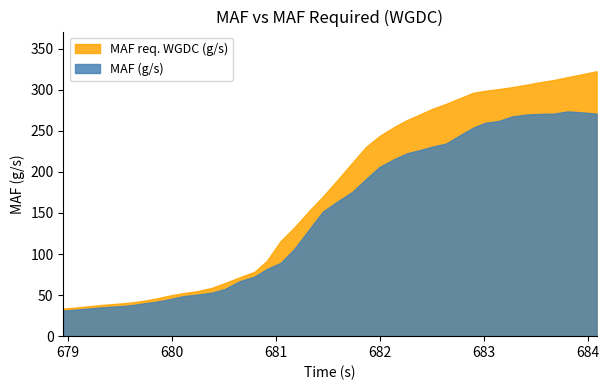

True or false: MAF req. WGDC (g/s) and MAF (g/s) intersect in this chart.

False